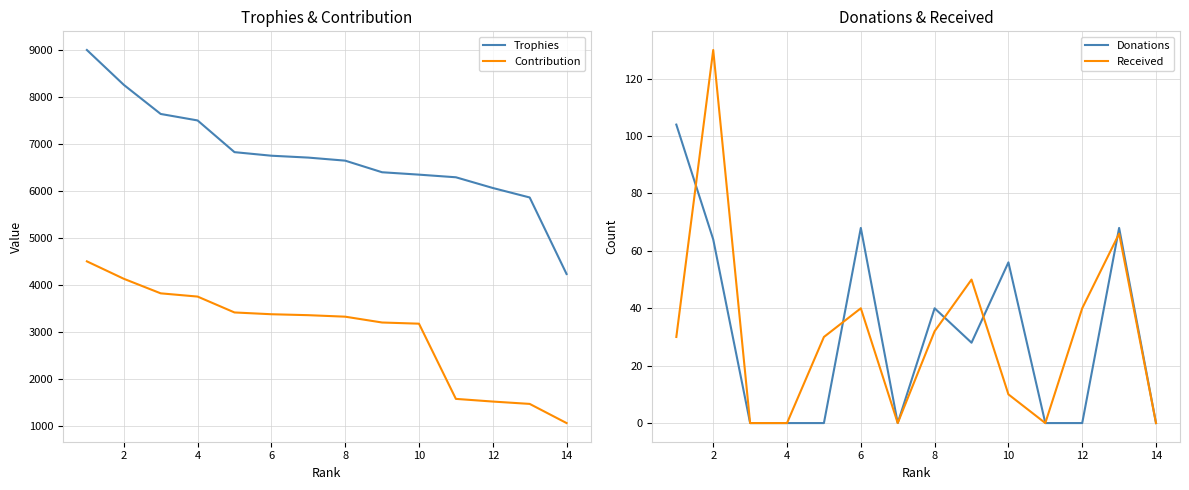

What is the lowest value of the Contribution series?

1057